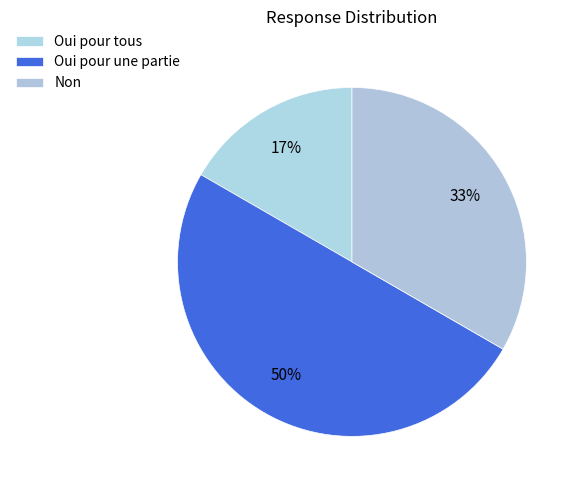

To the nearest percent, what is the difference between the largest and smallest slice percentages?

33%